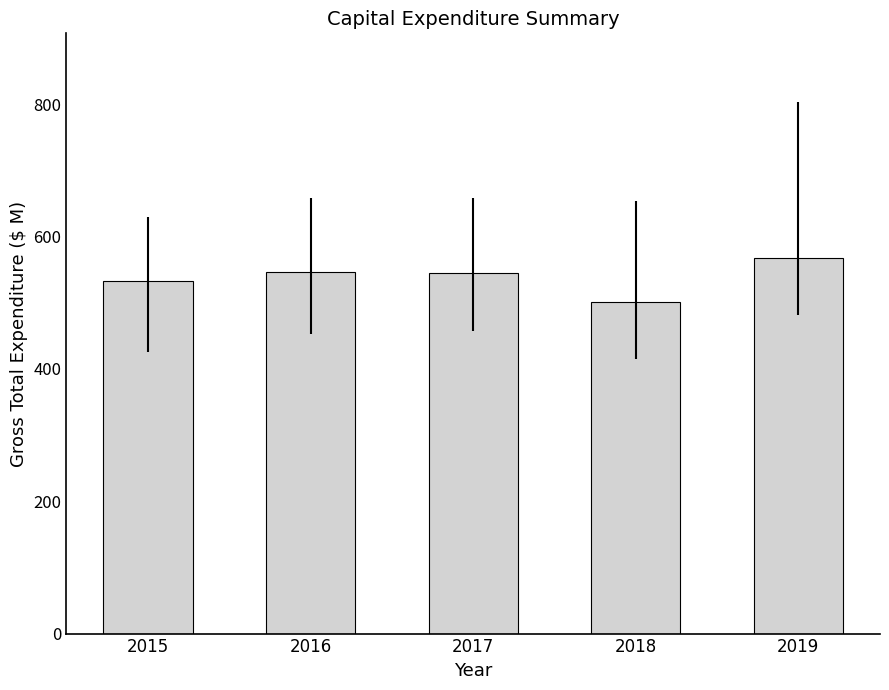

The value at 2016 is 374.6. True or false?

False